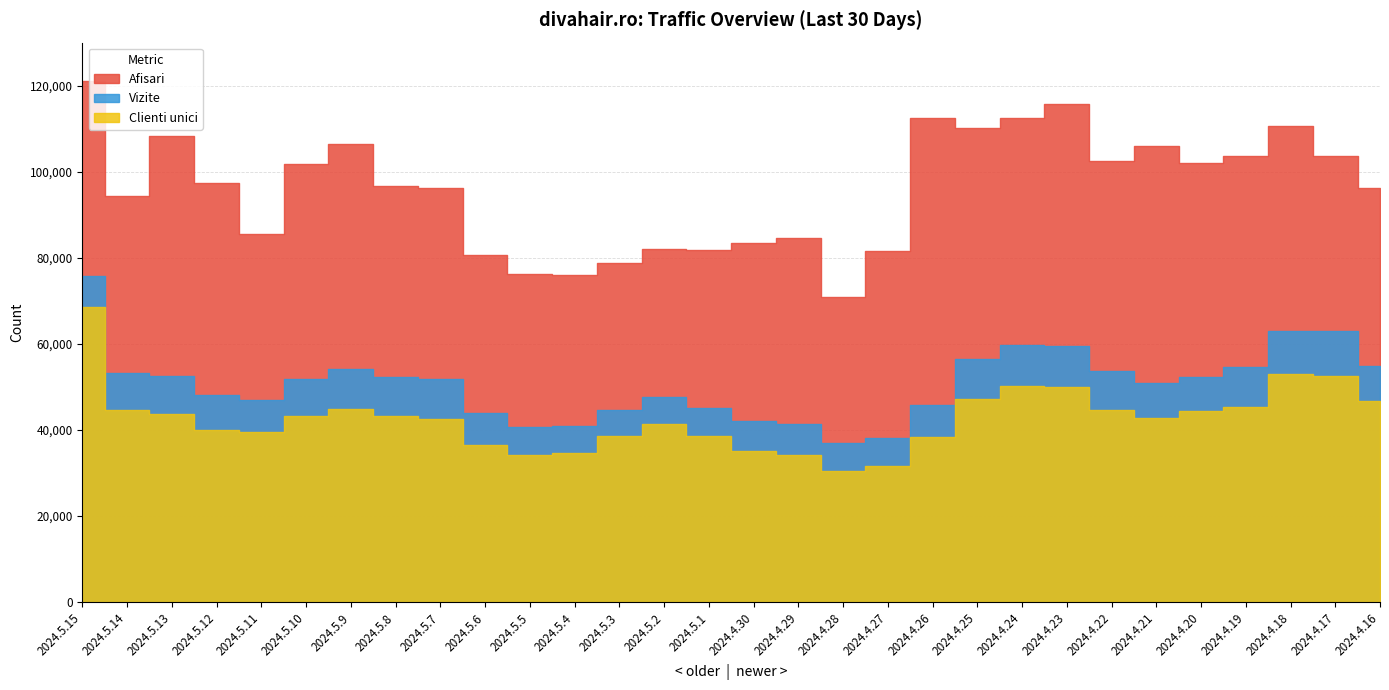

Rank the series by their average value, from lowest to highest.

Clienti unici, Vizite, Afisari